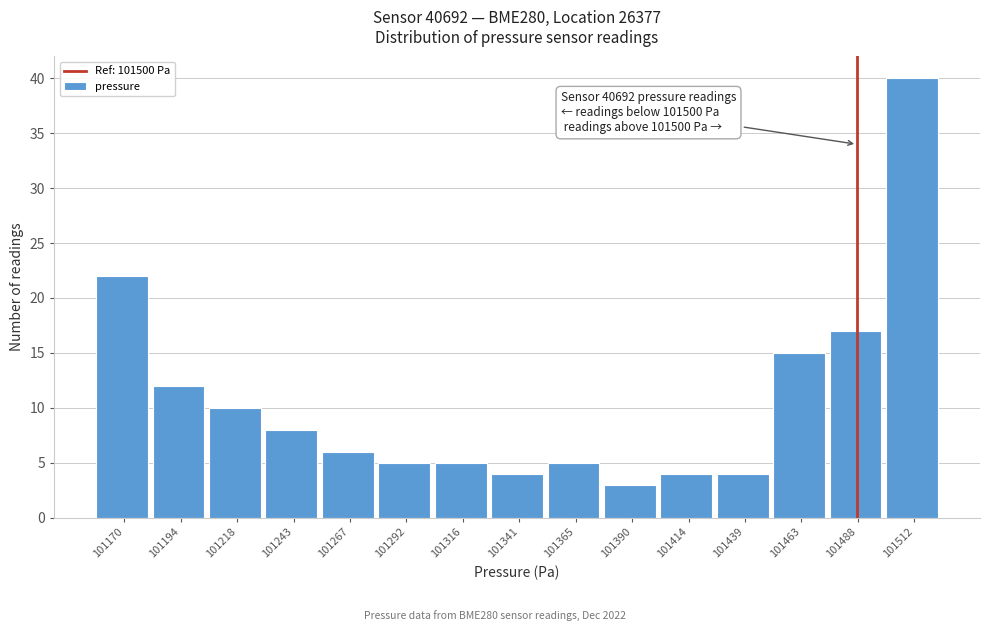

Reading left to right, transcribe all the data shown in this chart.

101170=22	101194=12	101218=10	101243=8	101267=6	101292=5	101316=5	101341=4	101365=5	101390=3	101414=4	101439=4	101463=15	101488=17	101512=40